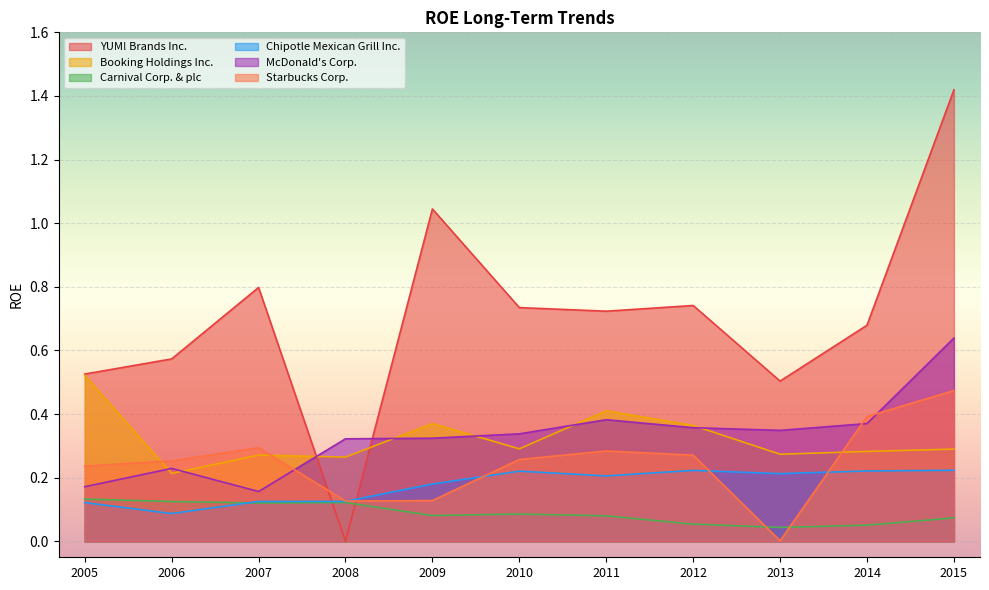

Which series ends up on top after the final intersection of Chipotle Mexican Grill Inc. and Carnival Corp. & plc?

Chipotle Mexican Grill Inc.